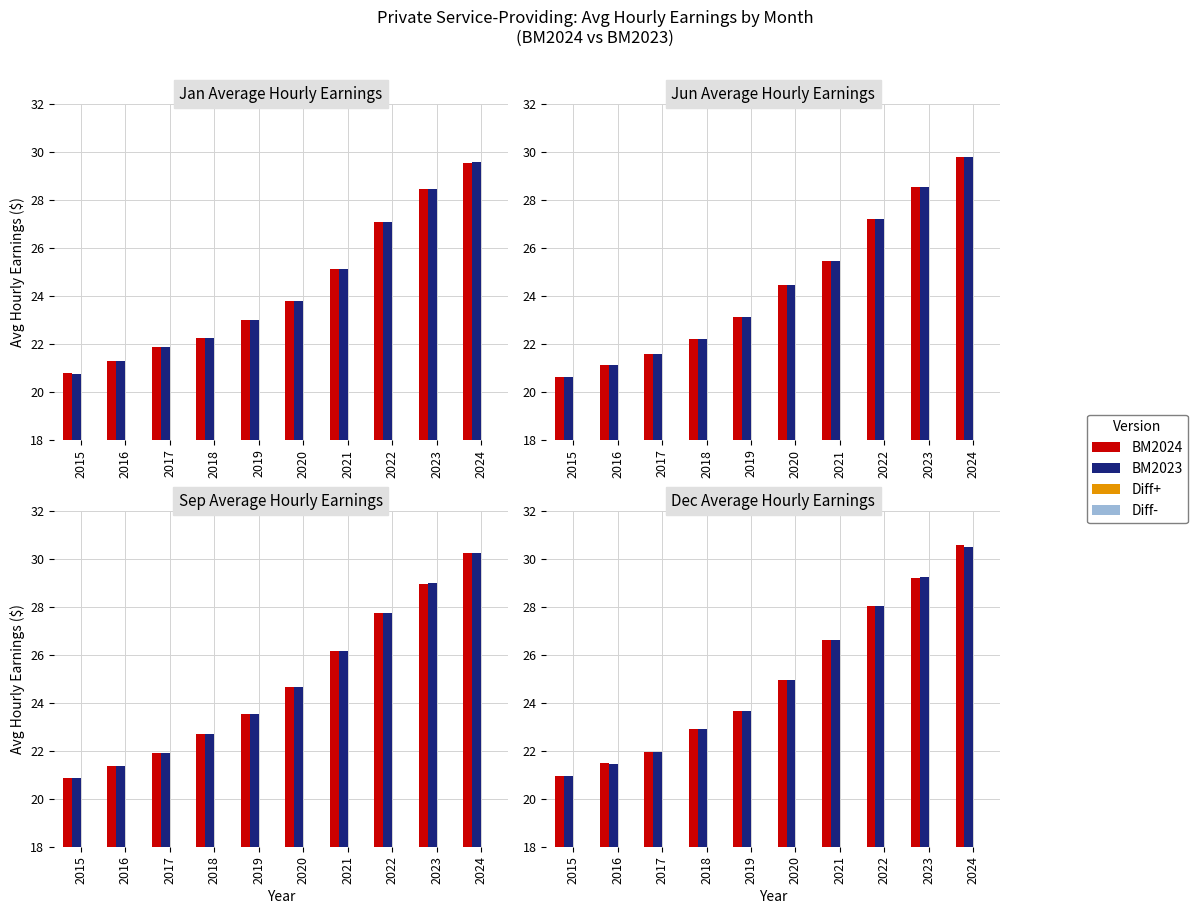

Is it true that Diff- equals 0.0 at 2021?

True